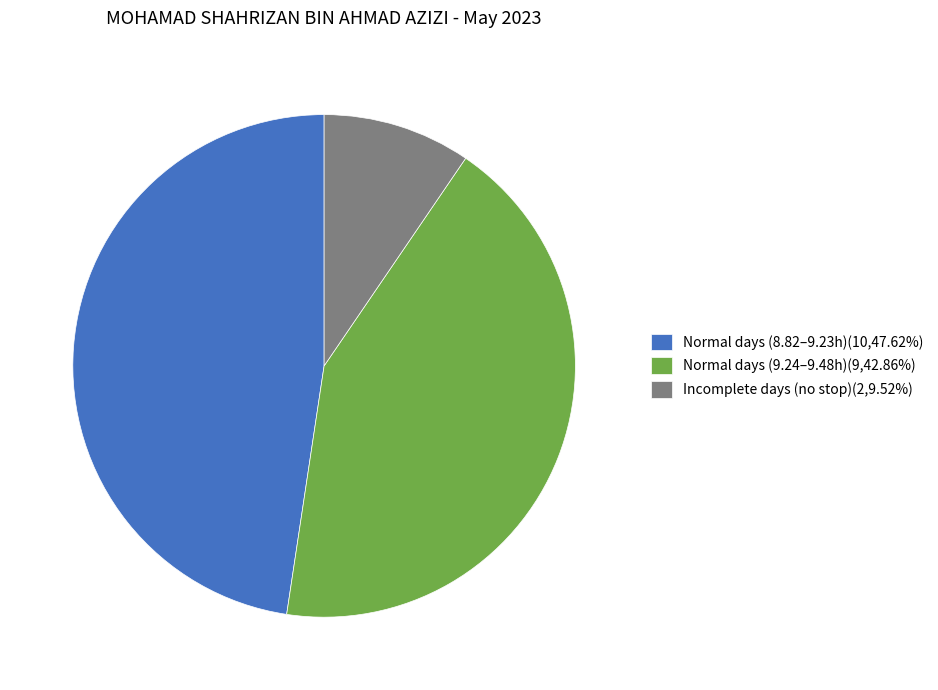

Approximately how many times larger is the value at Normal days (8.82–9.23h)(10,47.62%) compared to Normal days (9.24–9.48h)(9,42.86%)?

1.1